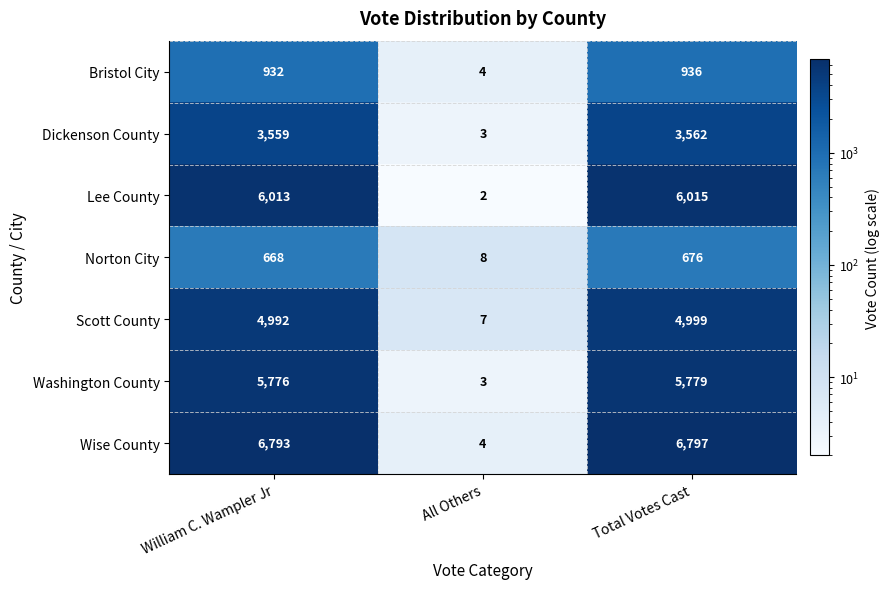

Which series has the widest spread of values?

Wise County